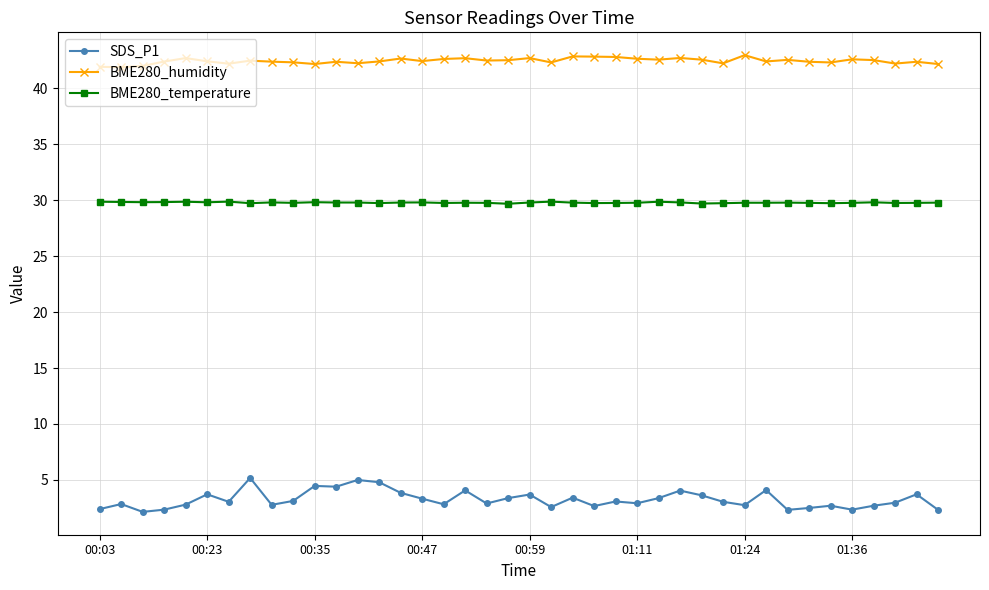

What is the minimum value for BME280_temperature?

29.7